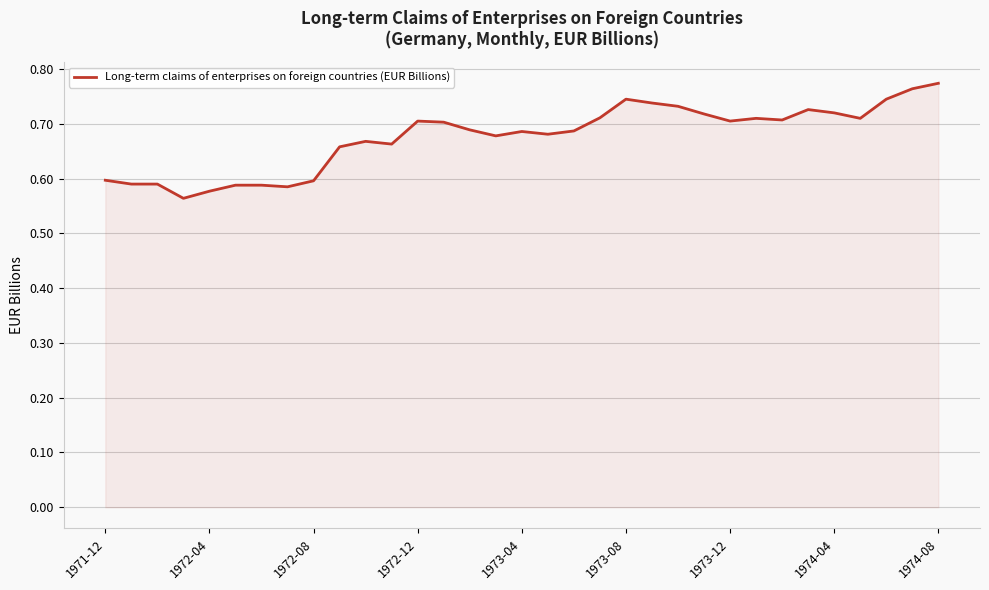

The value at 1971-12 is 0.8. True or false?

False